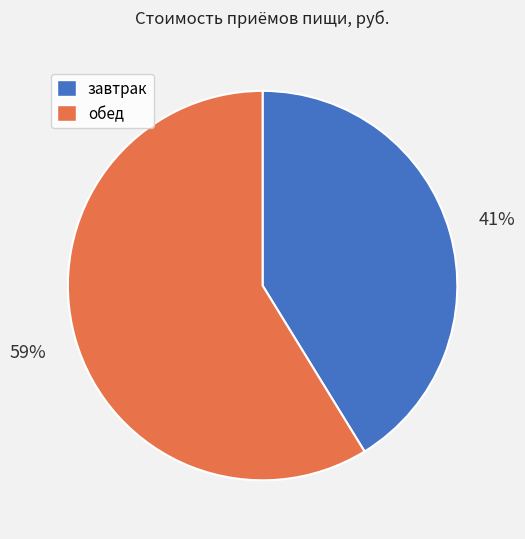

How many slices are in this pie chart?

2